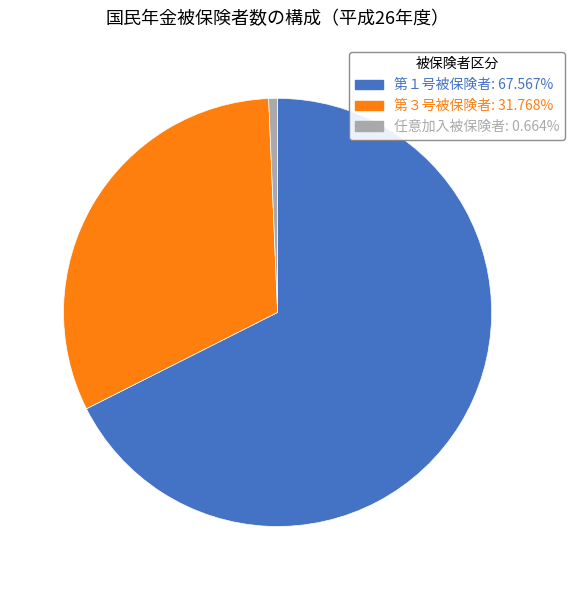

How many slices are in this pie chart?

3